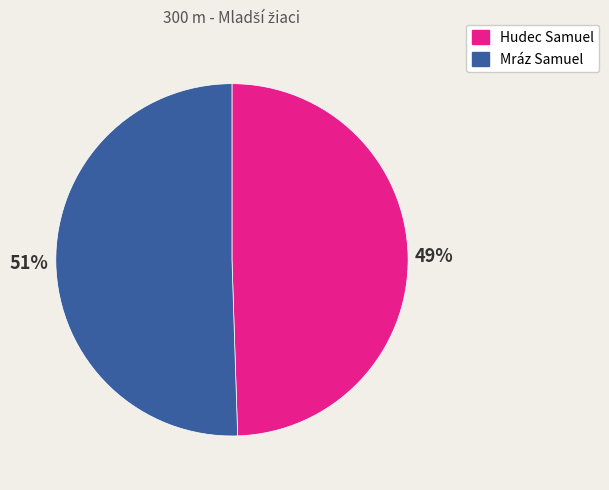

To the nearest percent, what percentage of the pie is Hudec Samuel?

49%